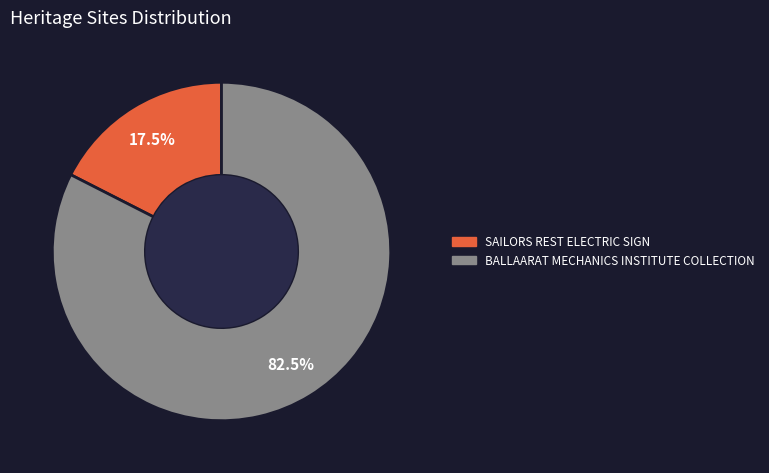

Rank the categories by value from highest to lowest.

BALLAARAT MECHANICS INSTITUTE COLLECTION, SAILORS REST ELECTRIC SIGN